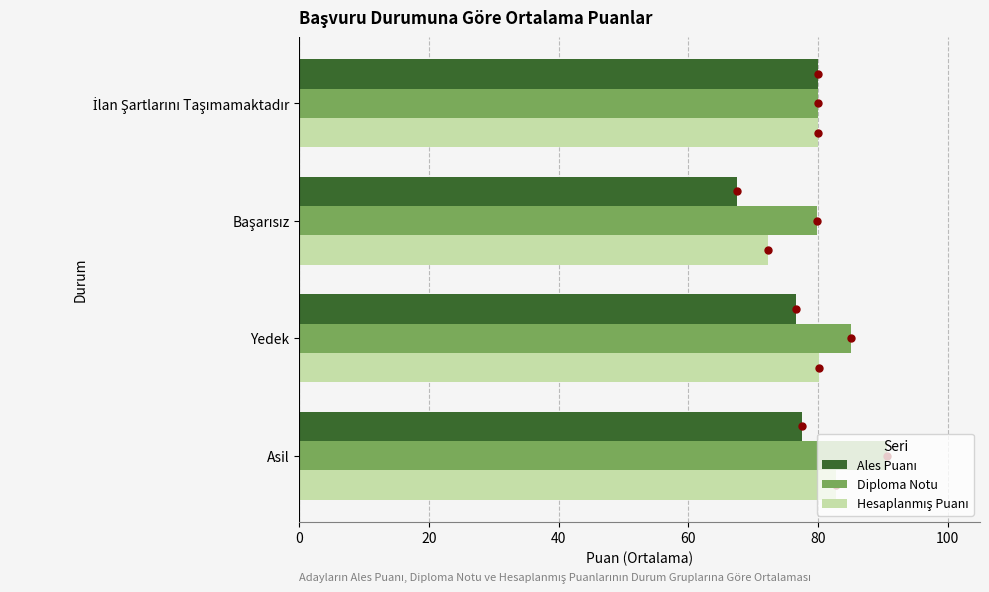

What is the difference between the maximum and second lowest values in the Diploma Notu series?

10.6